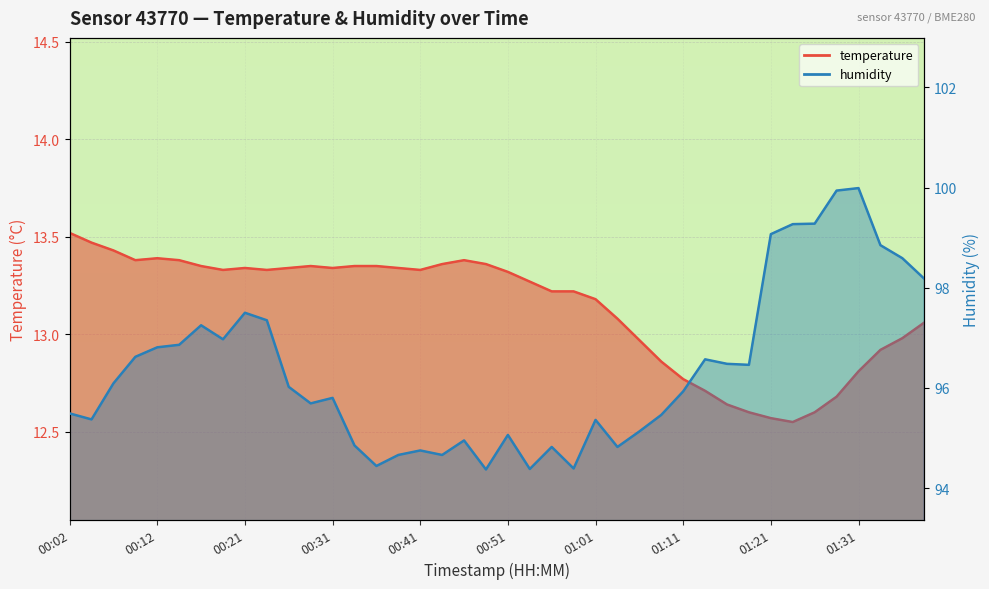

What is the difference between the maximum and minimum values in the temperature series?

1.0